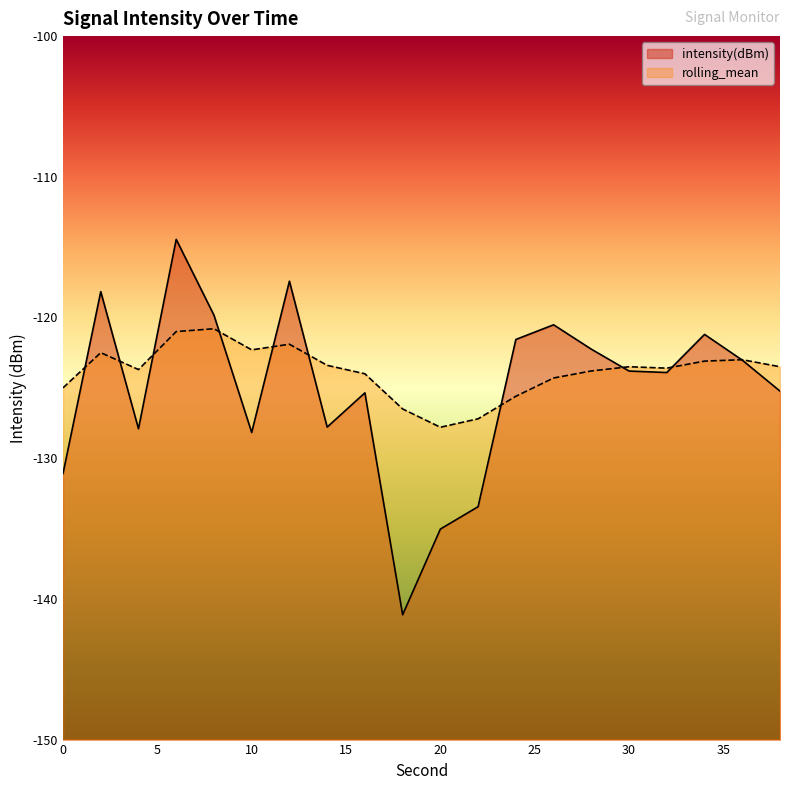

What is the value of the intensity(dBm) point at the 12th from the left?

-133.4